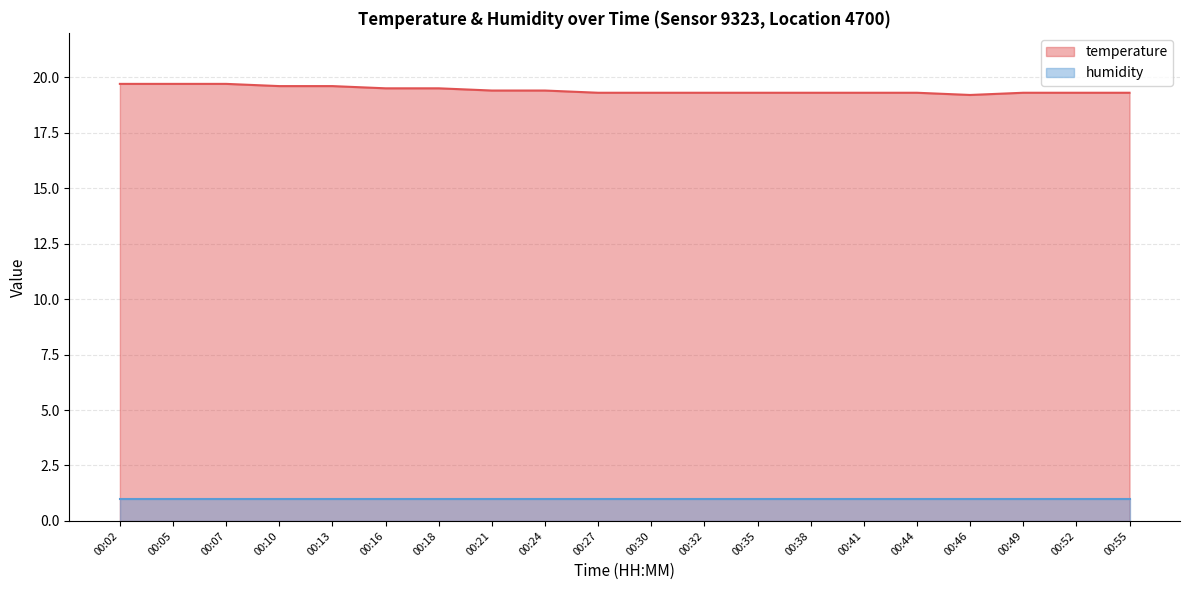

Reading right to left, extract all data points from this chart.

19.3	19.3	19.3	19.2	19.3	19.3	19.3	19.3	19.3	19.3	19.3	19.4	19.4	19.5	19.5	19.6	19.6	19.7	19.7	19.7